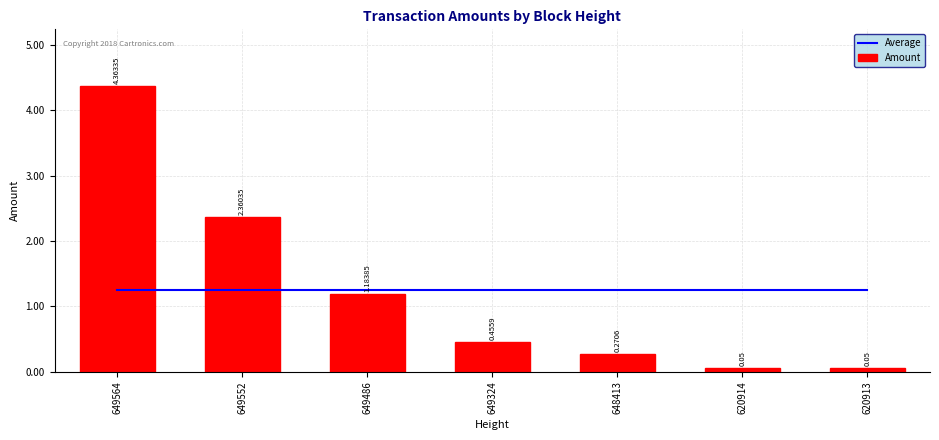

What is the greatest value displayed?

4.4